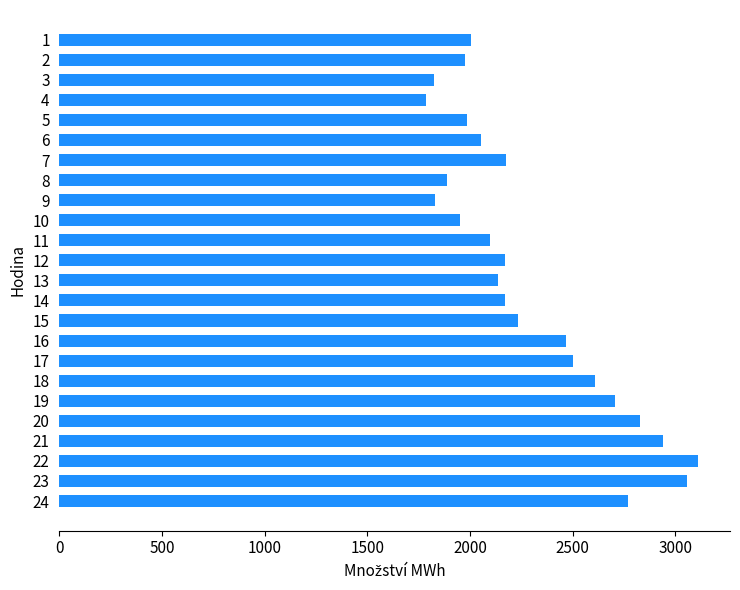

What is the average value?

2302.6